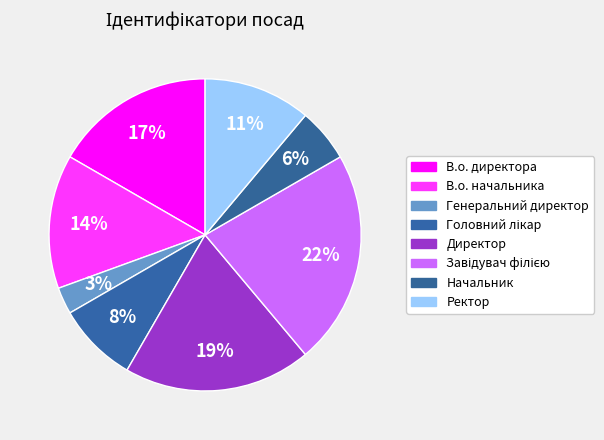

Between Завідувач філією and Начальник, which is larger?

Завідувач філією